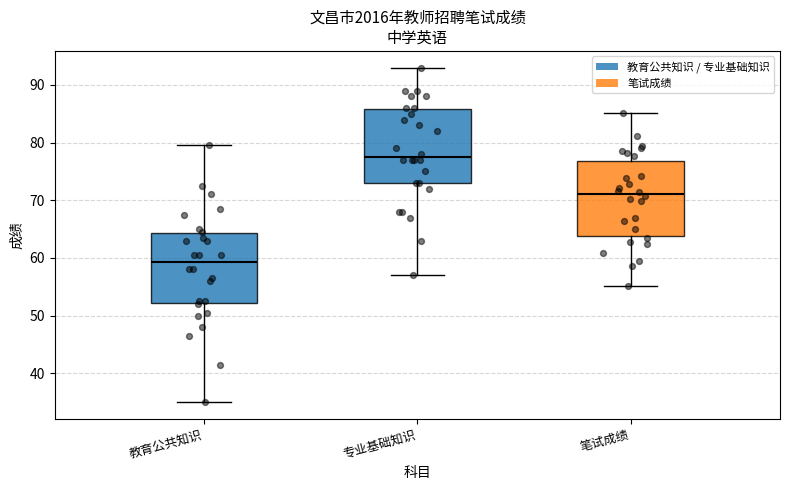

Which box has the lowest median line?

教育公共知识